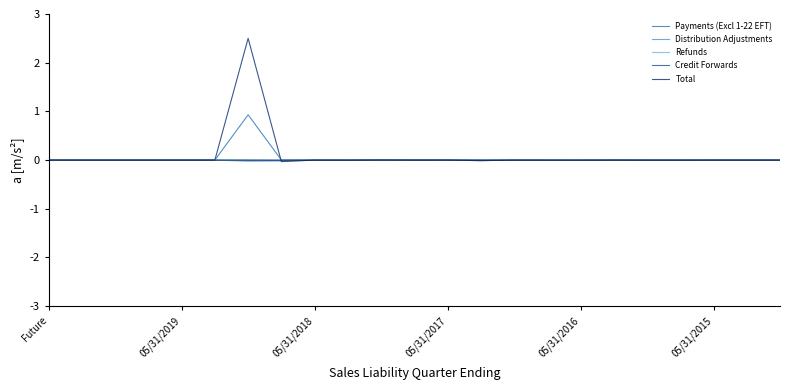

Which series has the widest spread of values?

Total